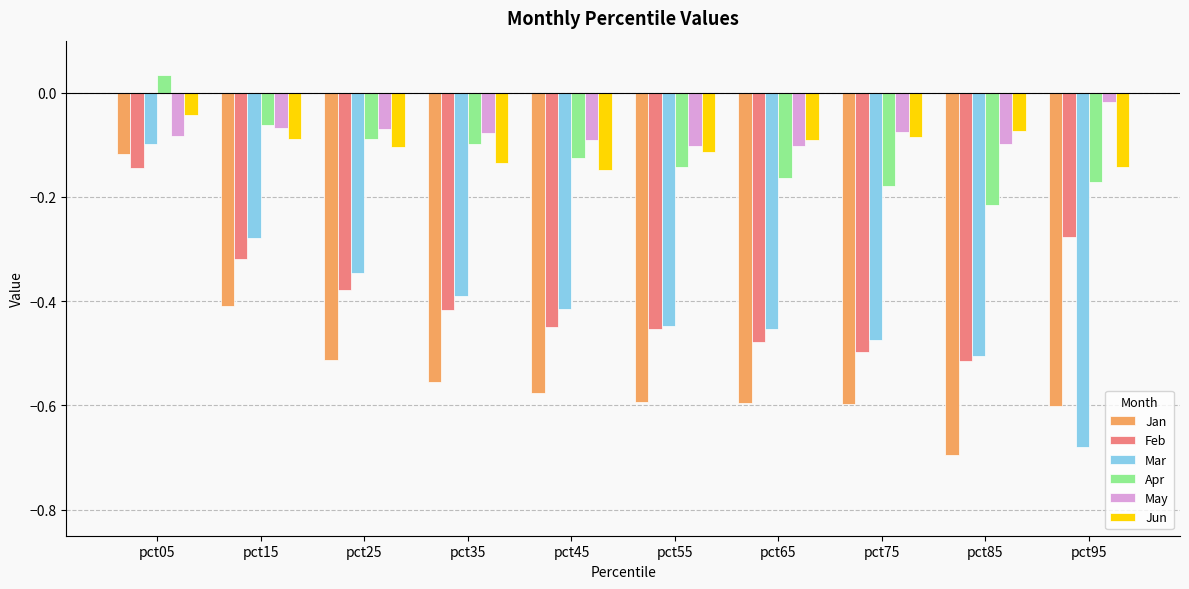

At how many categories does at least one series exceed 0?

1